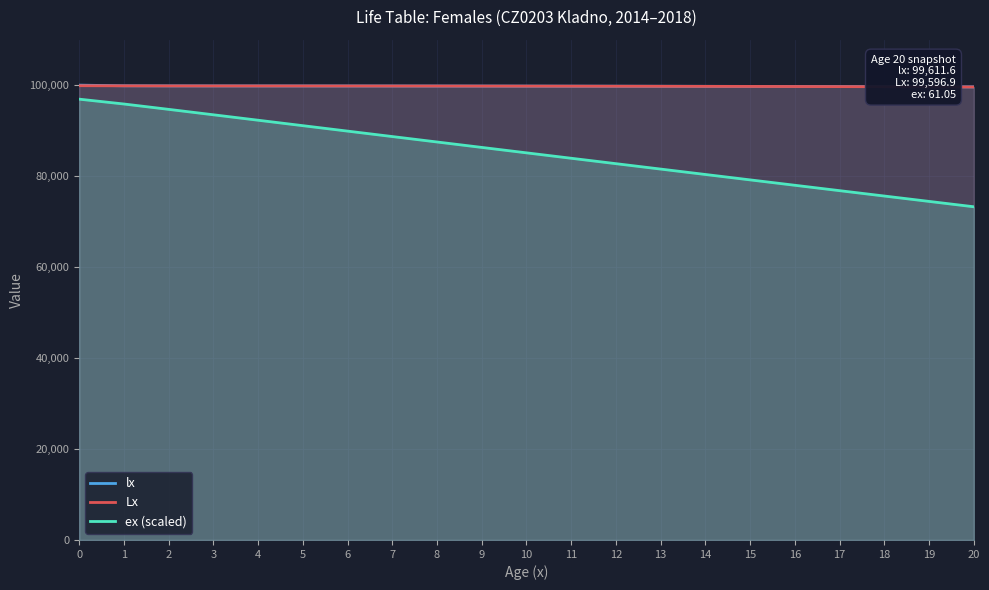

True or false: Lx has a value of 99824.3 at 4.

True